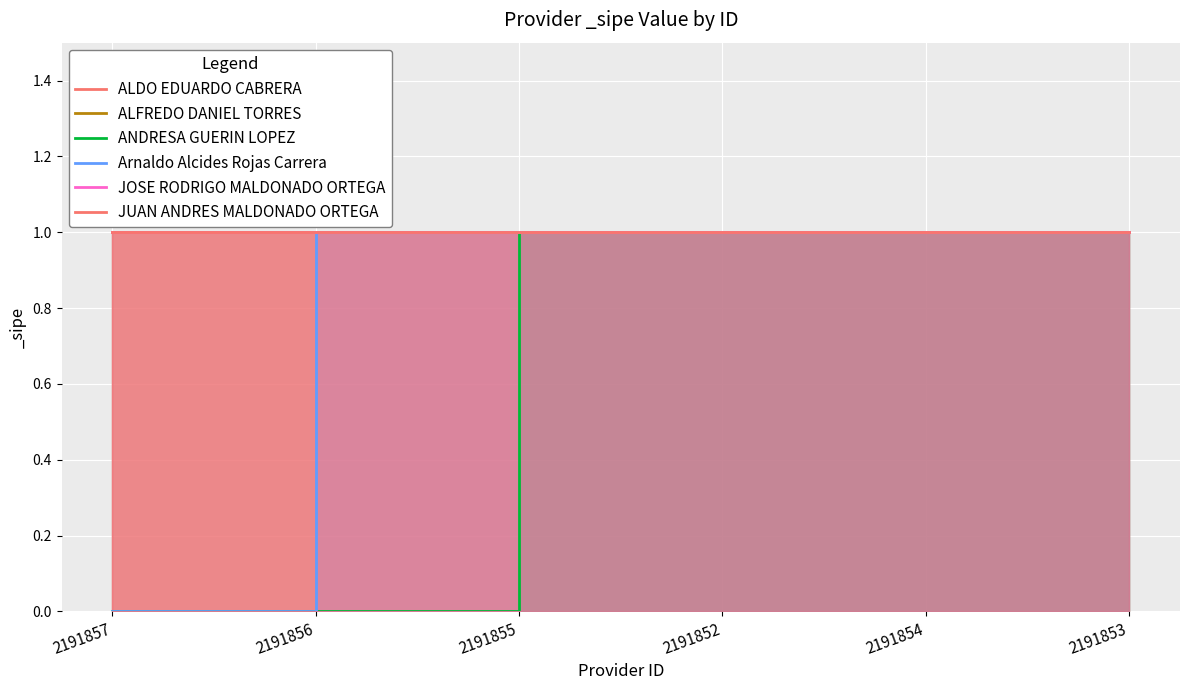

Count the number of data series in this chart.

6